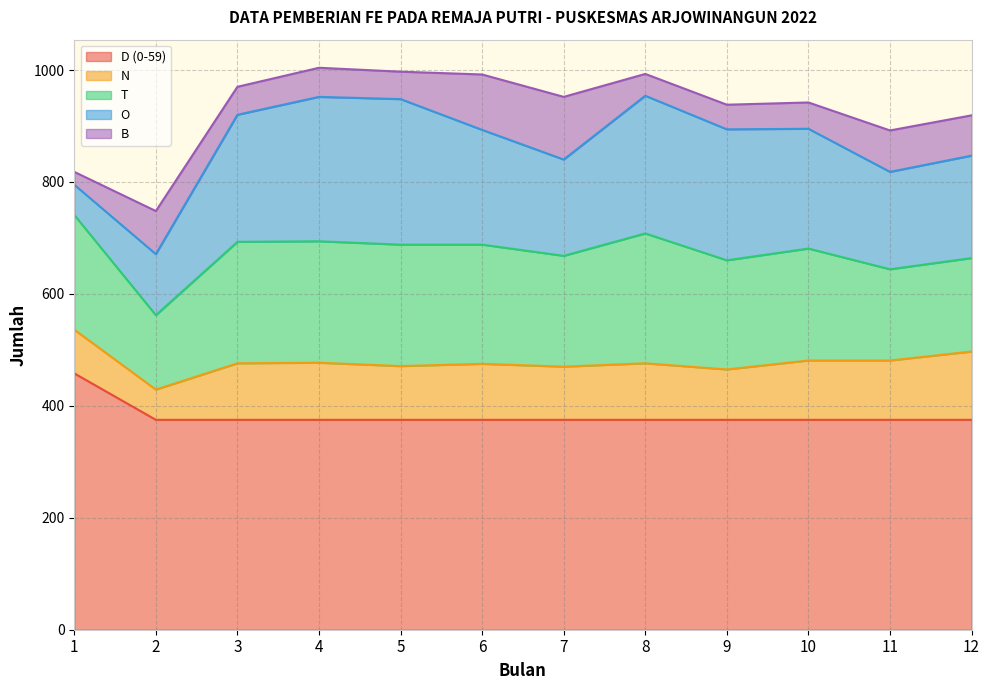

What is the total value across all series at 9?

938